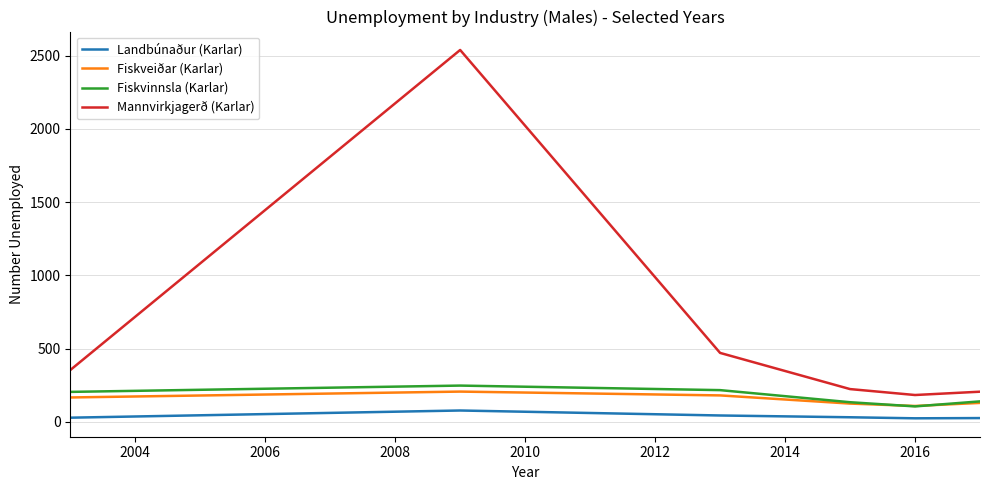

Which series has the largest total across all categories?

Mannvirkjagerð (Karlar)